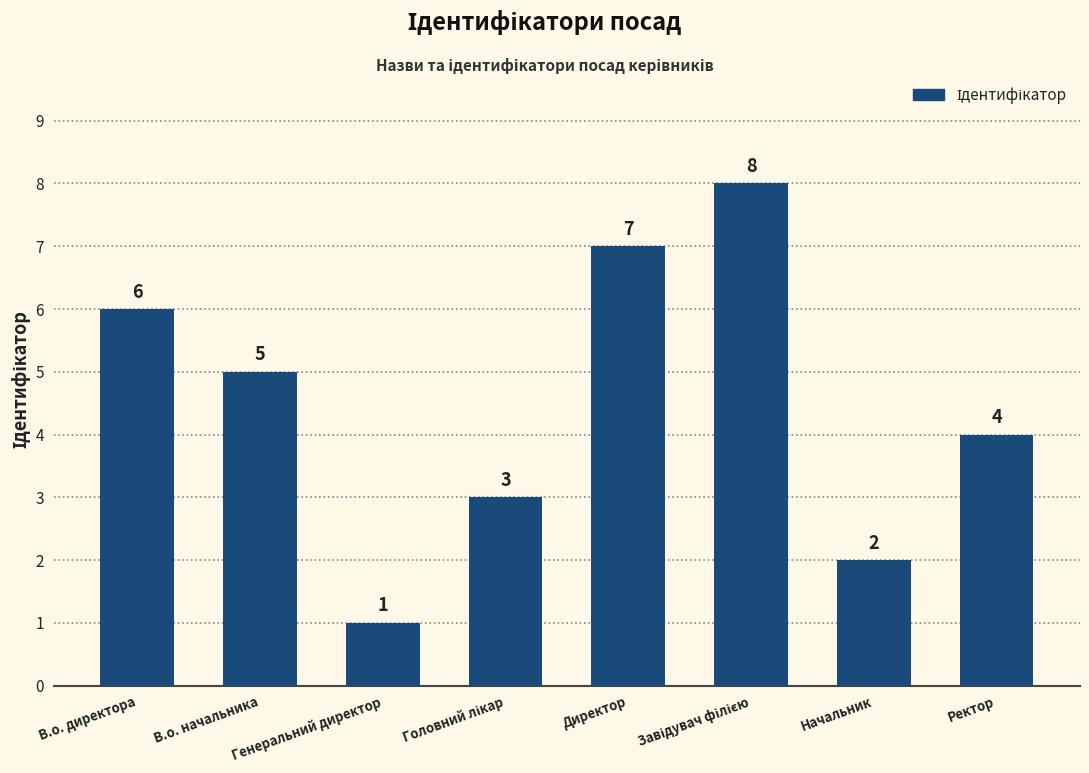

What is the value of the 8th bar from the left?

4